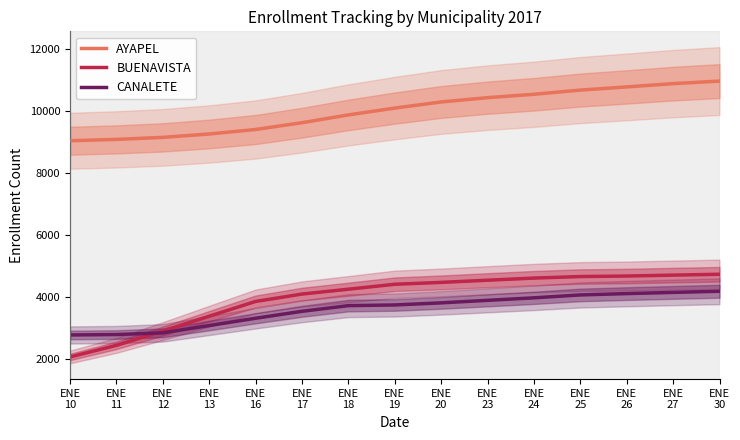

True or false: CANALETE and AYAPEL cross at least once.

False